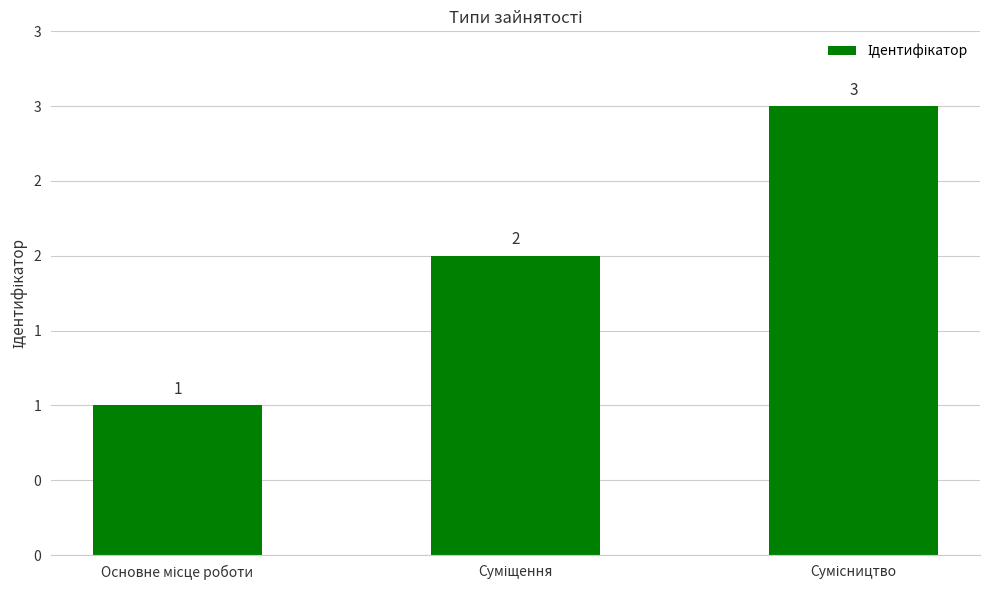

Is it true that the value at Сумісництво is 4?

False